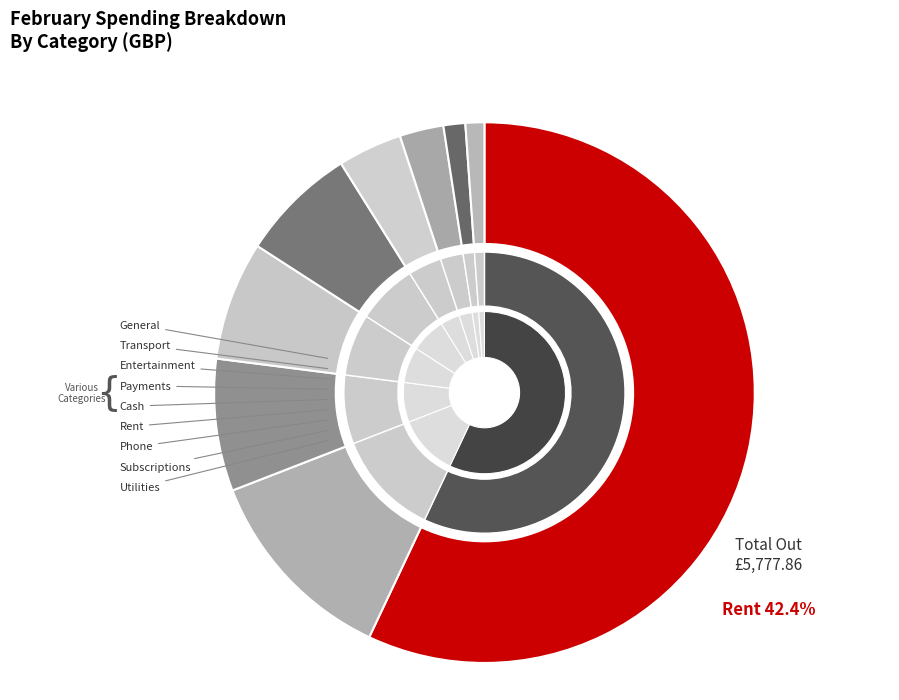

To the nearest percent, what is the difference between the largest and smallest slice percentages?

56%